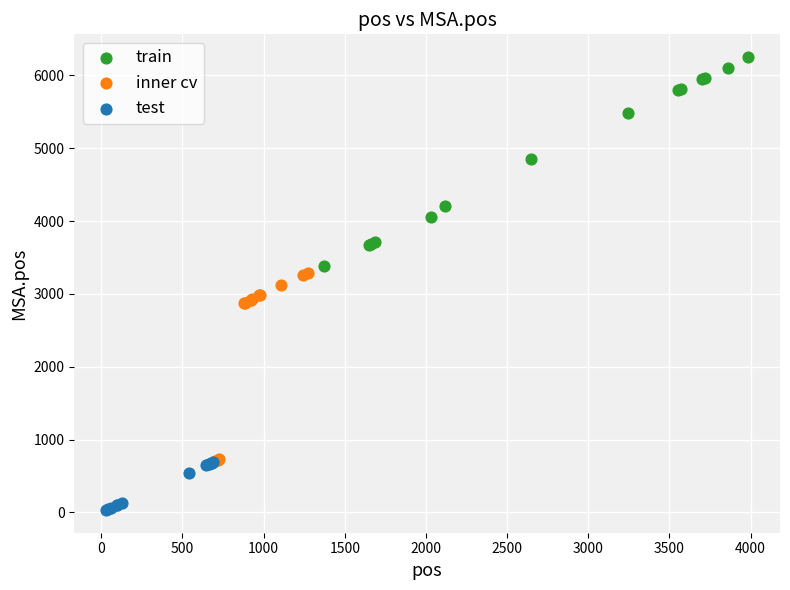

Which series contains the lowest Y value?

test